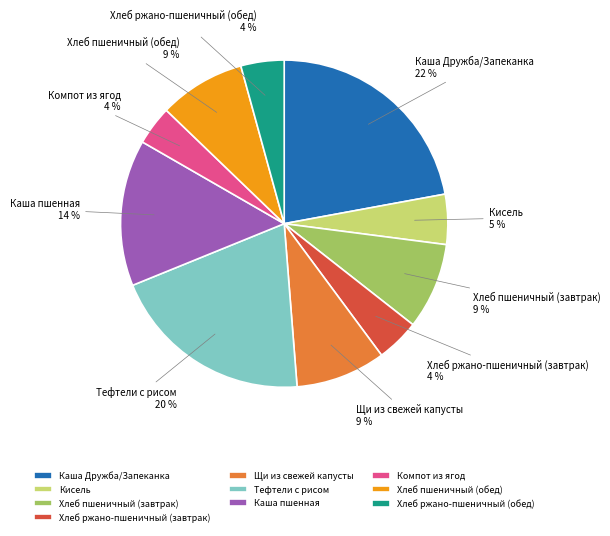

Which slice is the largest?

Каша Дружба/Запеканка